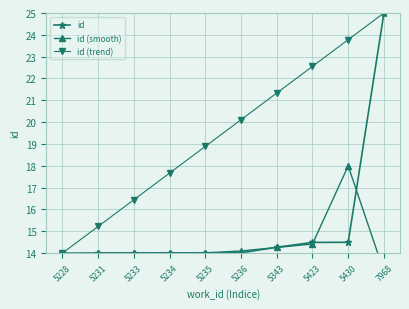

What is the minimum value shown in the chart?

9.3